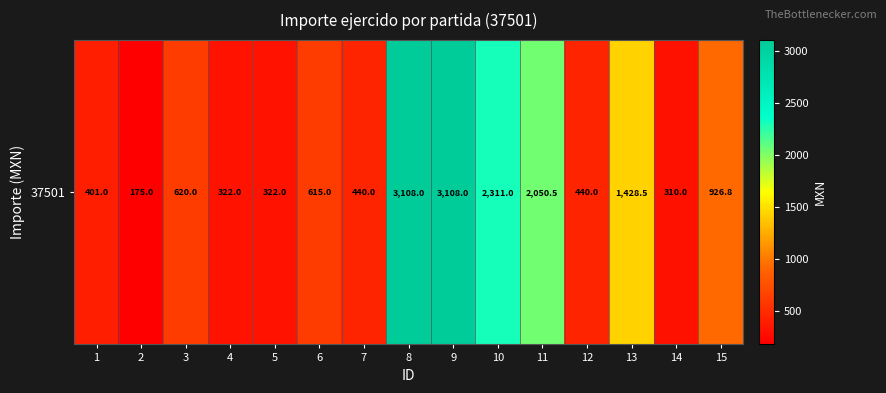

Approximately how many times larger is the value at 14 compared to 15?

0.3